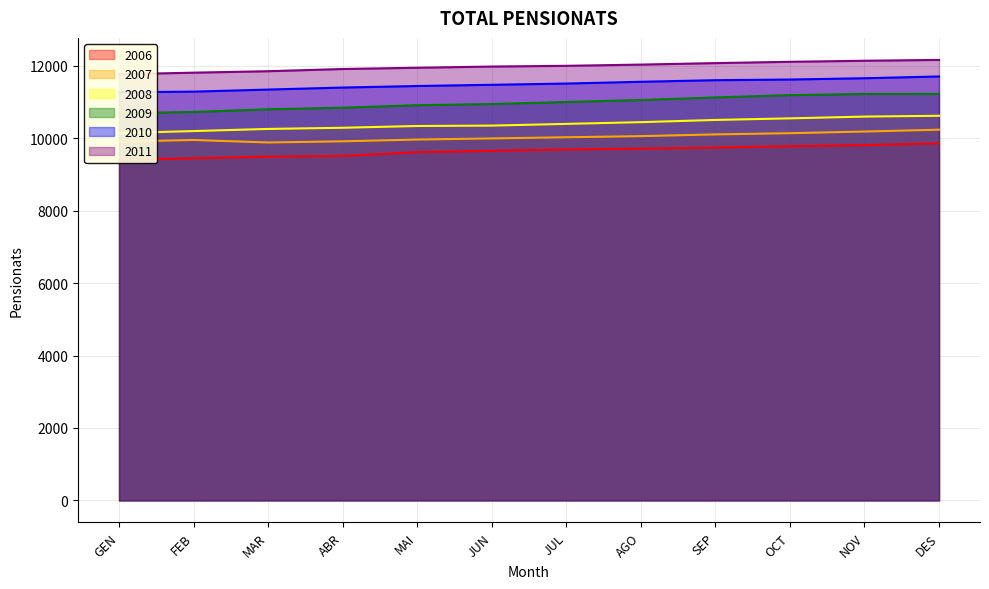

True or false: 2009 has more than 1 interior local peaks.

False